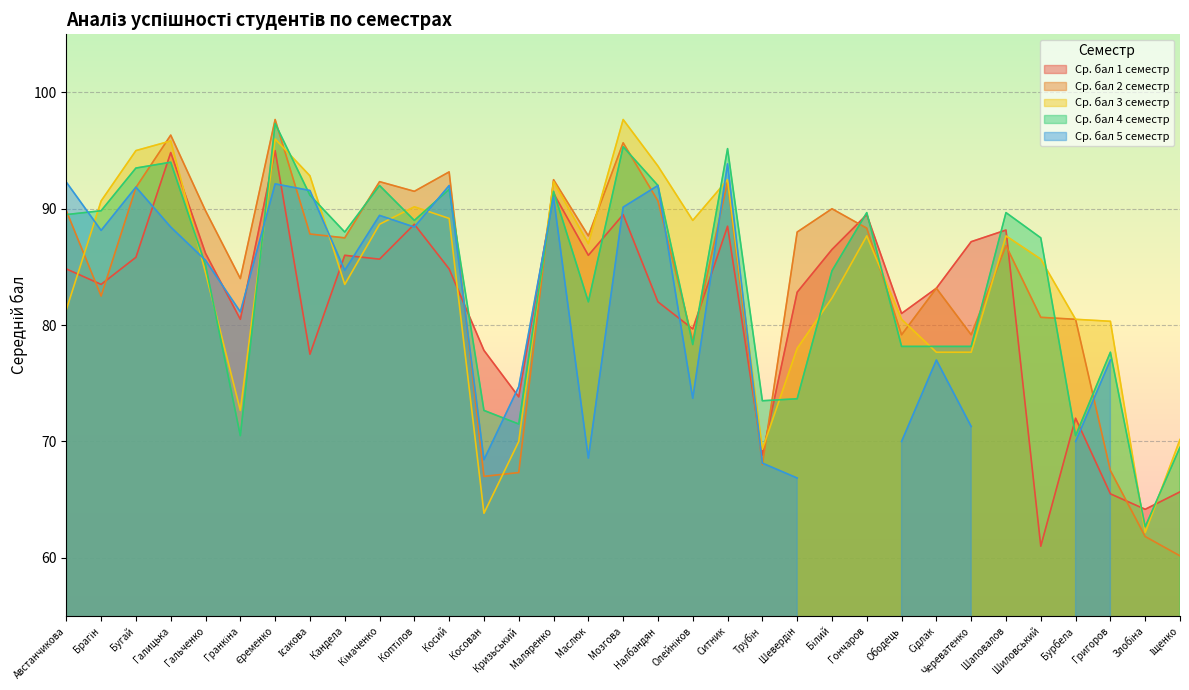

Which series has the largest total across all categories?

Ср. бал 2 семестр